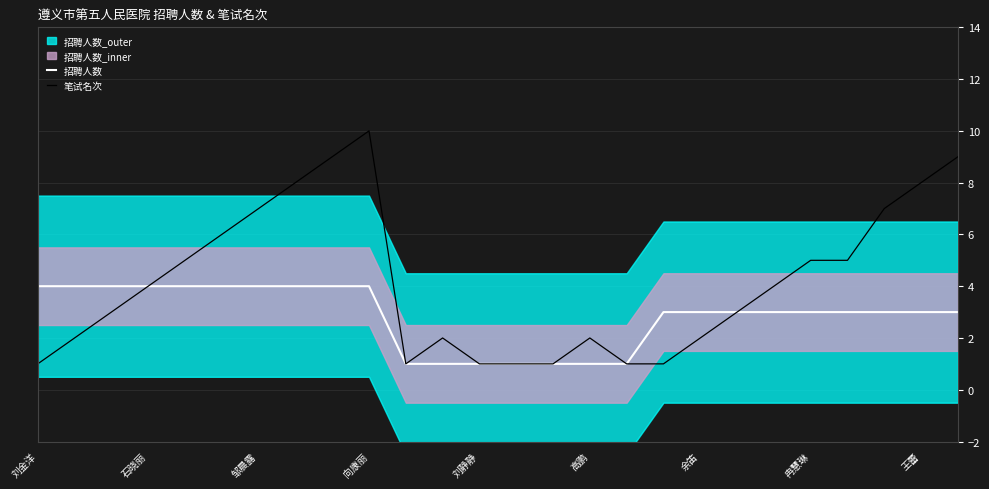

Is it true that 招聘人数 equals 1 at 10?

True